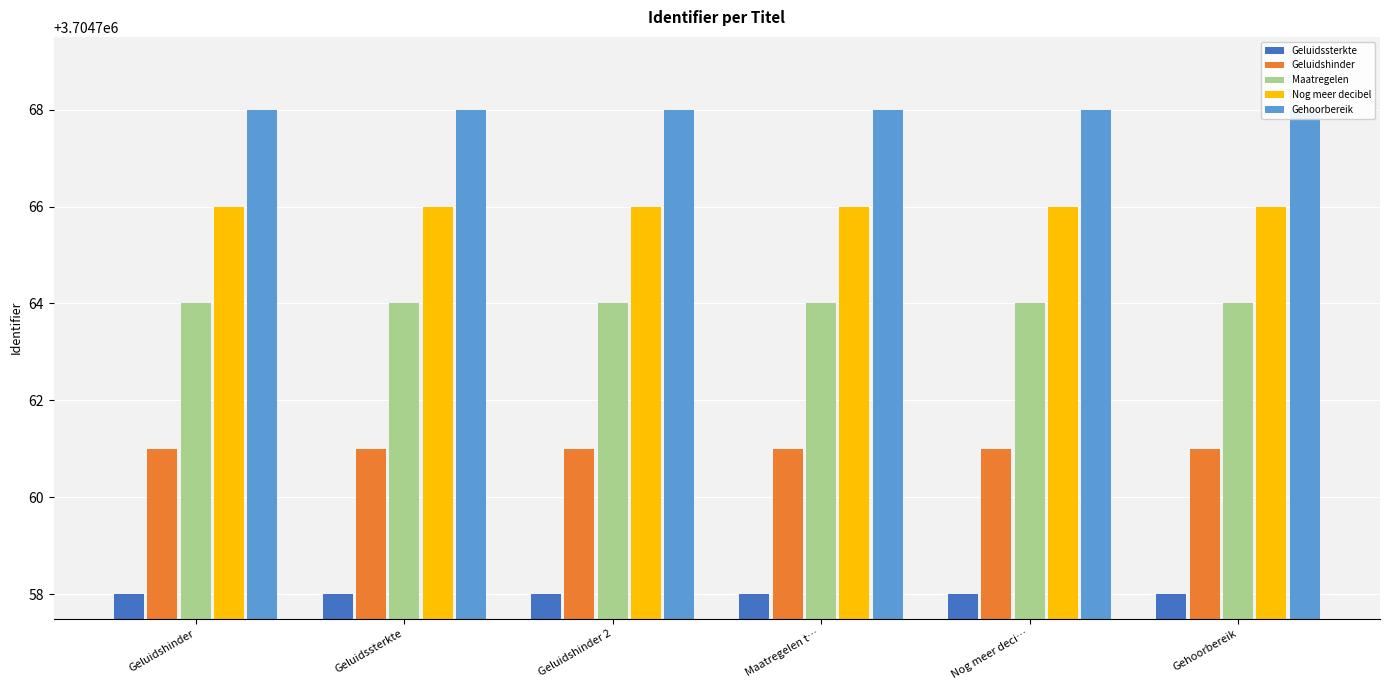

What is the spread (max minus min) of values at Geluidshinder 2?

10